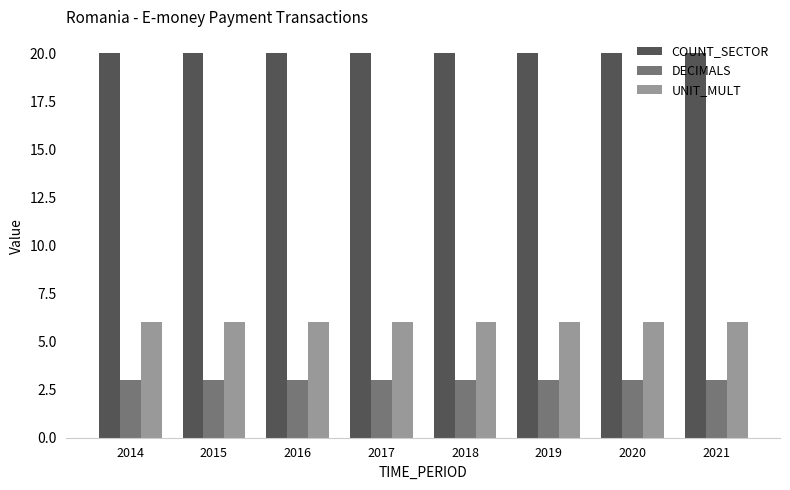

Which series has the largest total across all categories?

COUNT_SECTOR